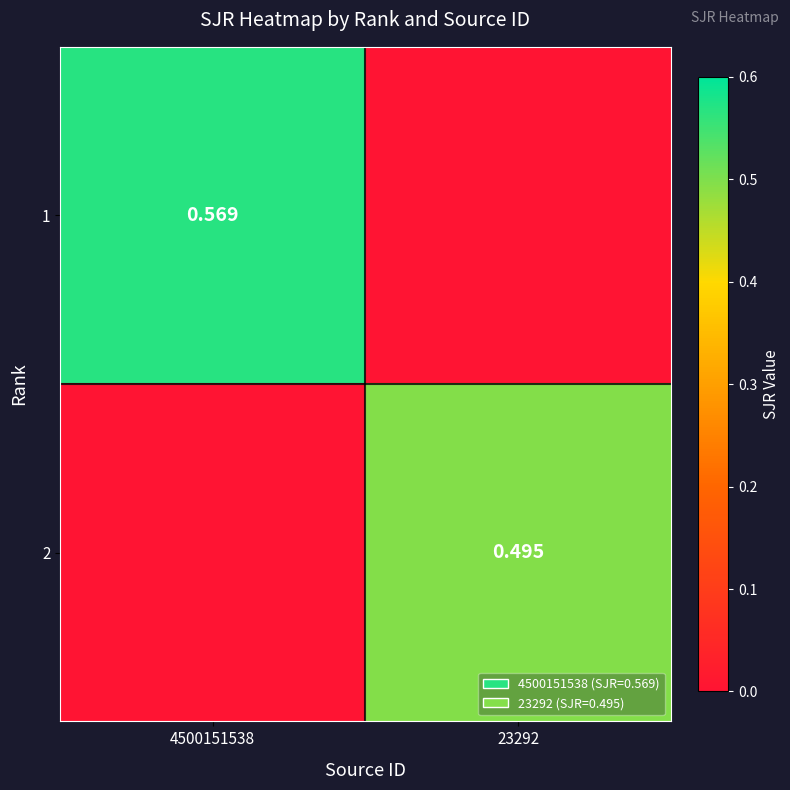

Read the 2 value at 23292.

0.5